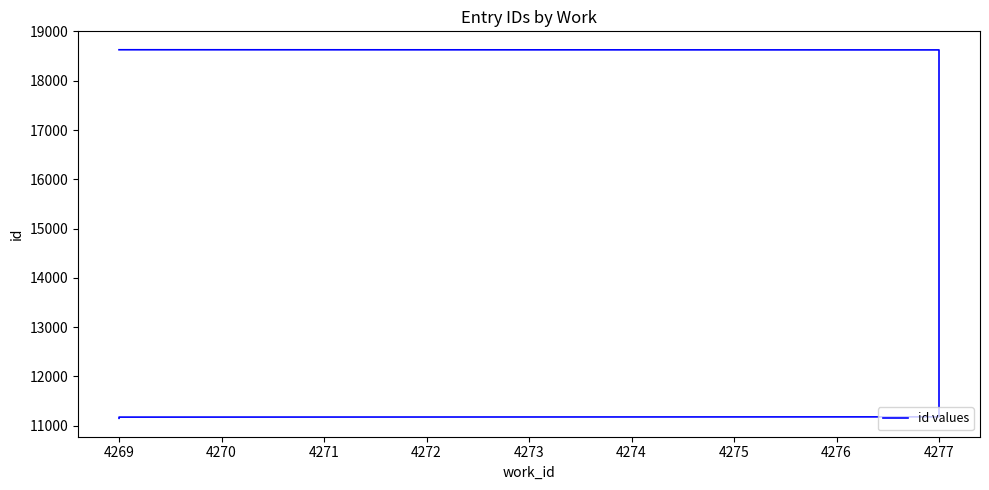

What is the smallest value displayed?

11152